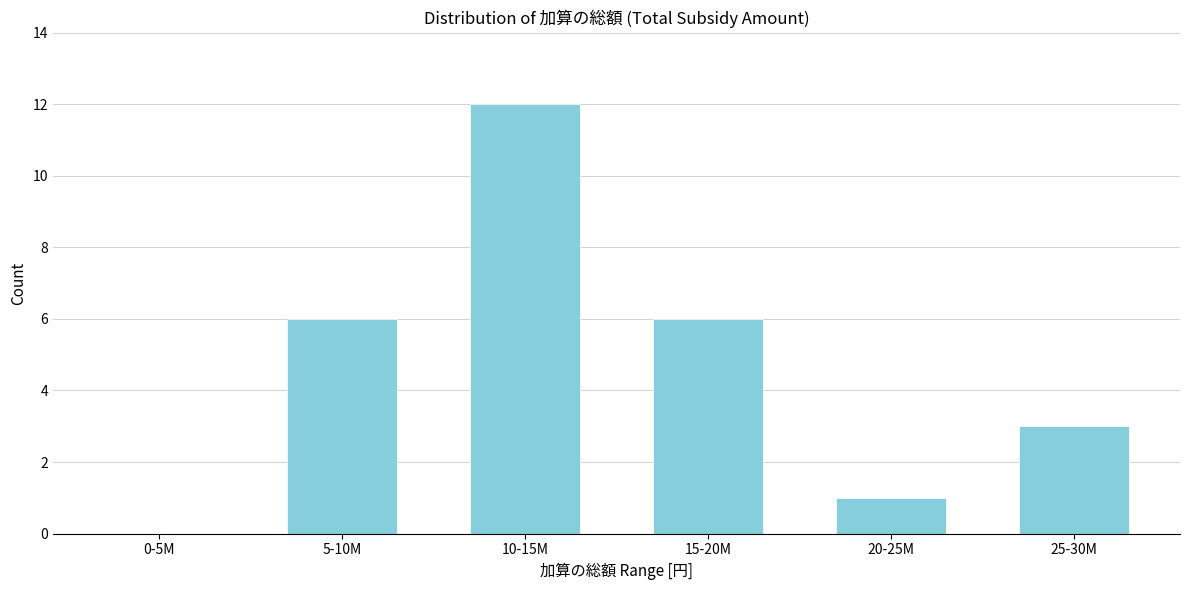

Reading left to right, transcribe all the data shown in this chart.

0-5M=0	5-10M=6	10-15M=12	15-20M=6	20-25M=1	25-30M=3